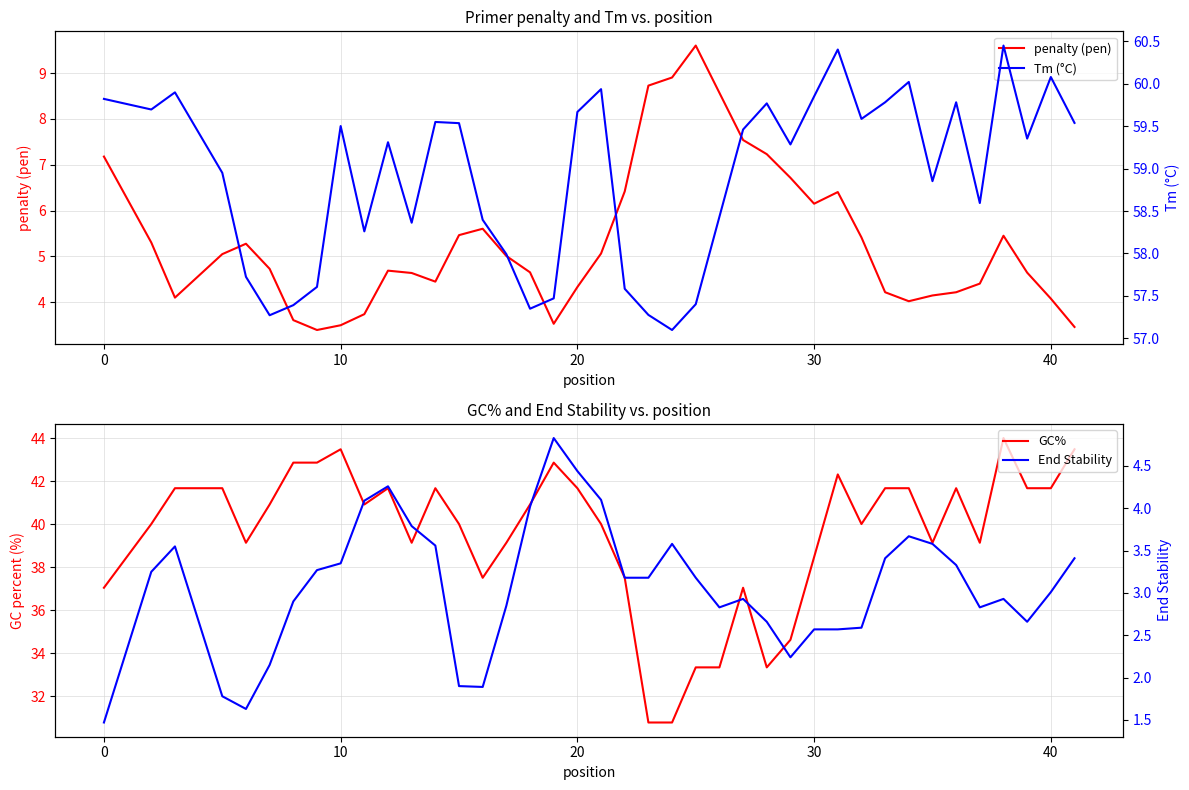

At how many categories does at least one series exceed 50?

40